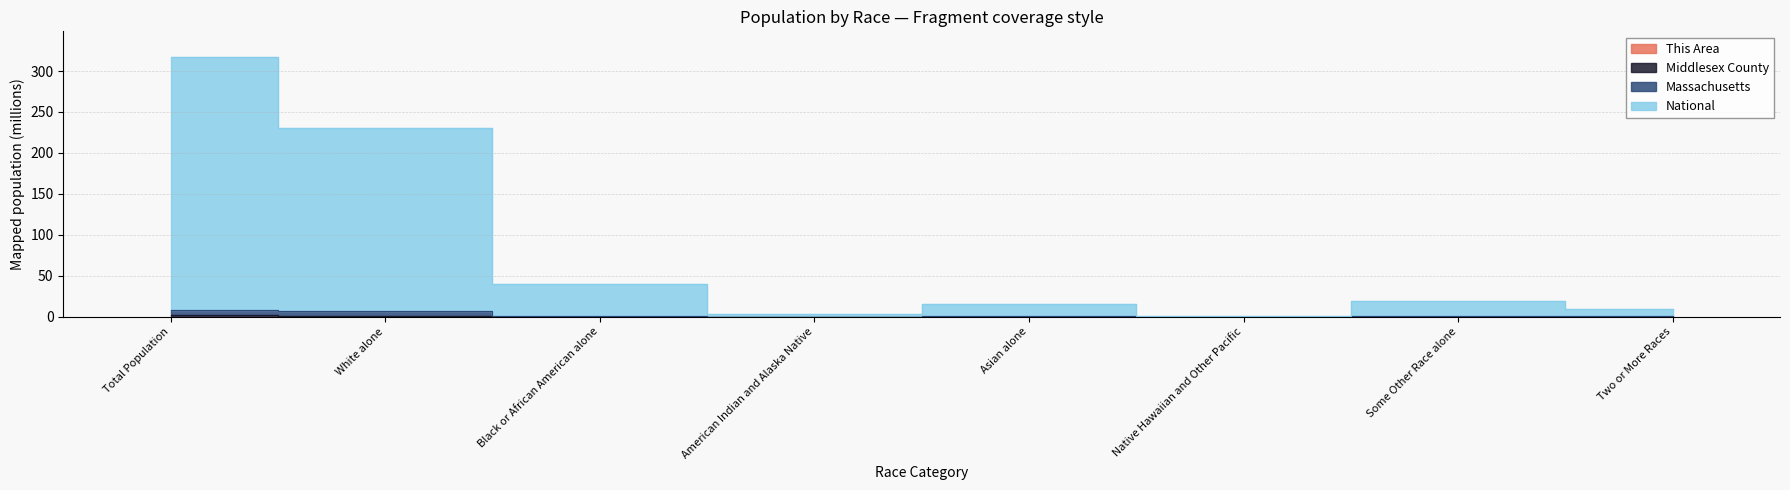

At which label is National closest to 158?

White alone